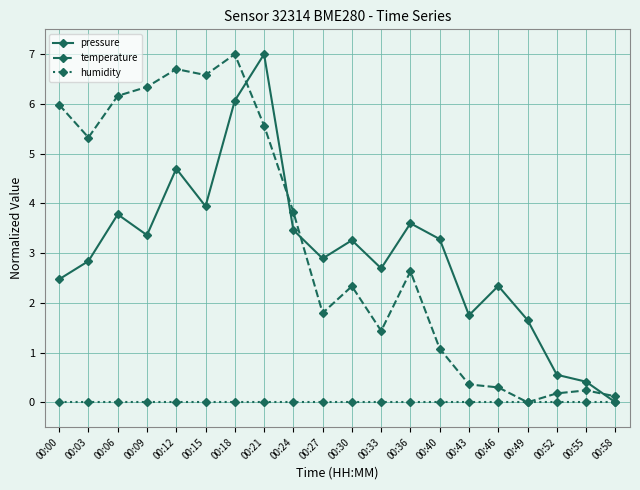

Reading left to right, extract all data points from this chart.

pressure: 00:00=2.5	00:03=2.8	00:06=3.8	00:09=3.4	00:12=4.7	00:15=3.9	00:18=6.1	00:21=7.0	00:24=3.5	00:27=2.9	00:30=3.3	00:33=2.7	00:36=3.6	00:40=3.3	00:43=1.8	00:46=2.3	00:49=1.7	00:52=0.6	00:55=0.4	00:58=0.0
temperature: 00:00=6.0	00:03=5.3	00:06=6.2	00:09=6.3	00:12=6.7	00:15=6.6	00:18=7.0	00:21=5.6	00:24=3.8	00:27=1.8	00:30=2.3	00:33=1.4	00:36=2.6	00:40=1.1	00:43=0.4	00:46=0.3	00:49=0.0	00:52=0.2	00:55=0.2	00:58=0.1
humidity: 00:00=0.0	00:03=0.0	00:06=0.0	00:09=0.0	00:12=0.0	00:15=0.0	00:18=0.0	00:21=0.0	00:24=0.0	00:27=0.0	00:30=0.0	00:33=0.0	00:36=0.0	00:40=0.0	00:43=0.0	00:46=0.0	00:49=0.0	00:52=0.0	00:55=0.0	00:58=0.0